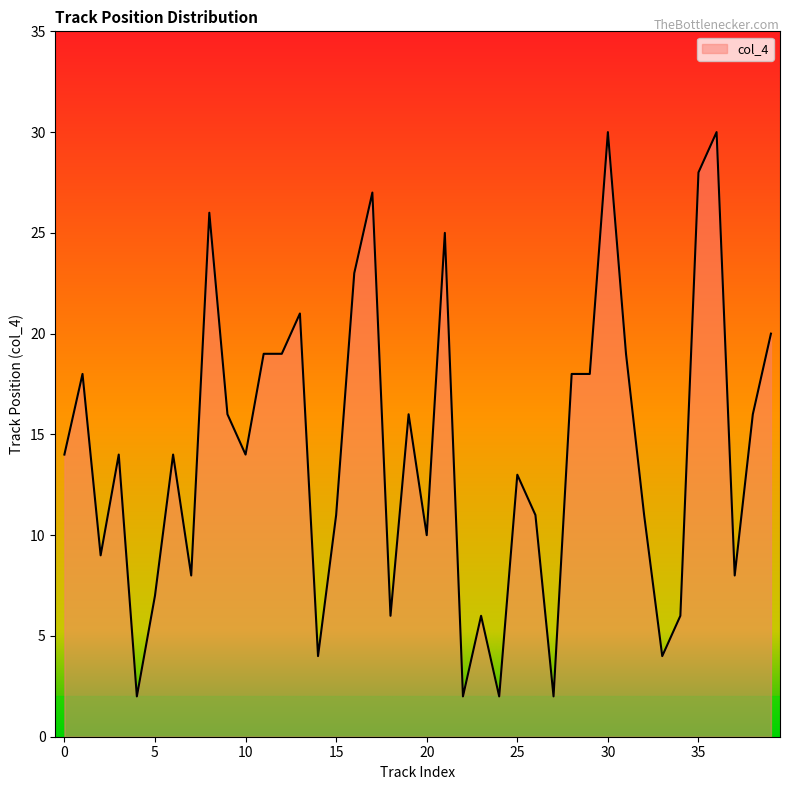

What is the maximum value shown in the chart?

30